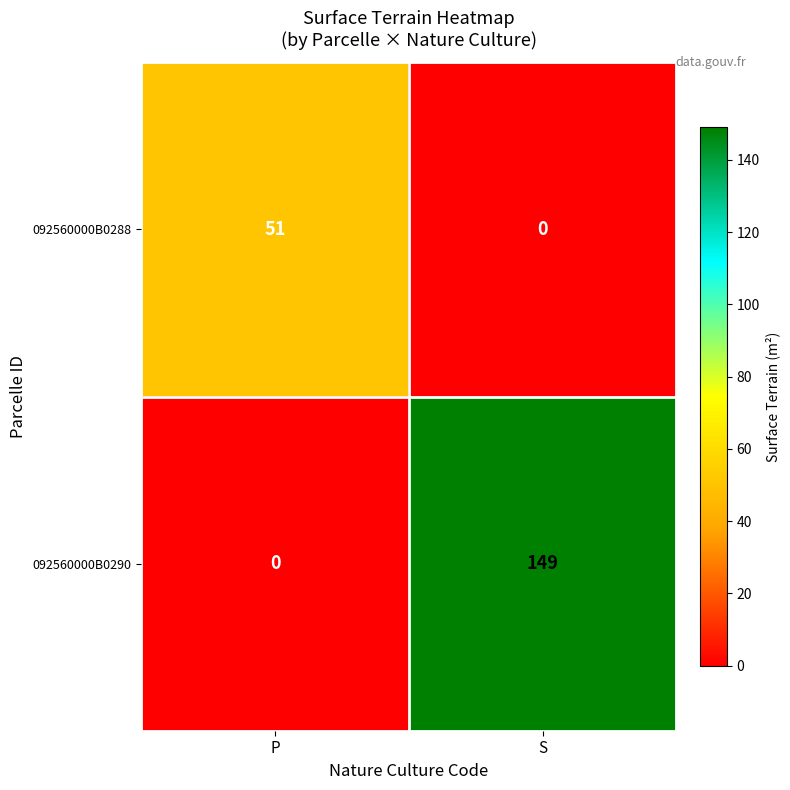

Rank the series at P from lowest to highest value.

092560000B0290, 092560000B0288